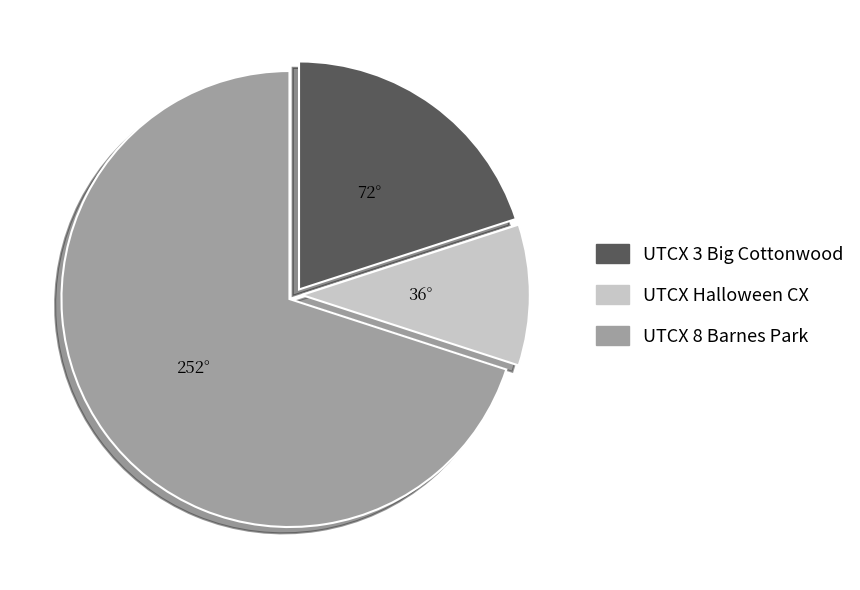

Rank the categories by value from lowest to highest.

UTCX Halloween CX, UTCX 3 Big Cottonwood, UTCX 8 Barnes Park